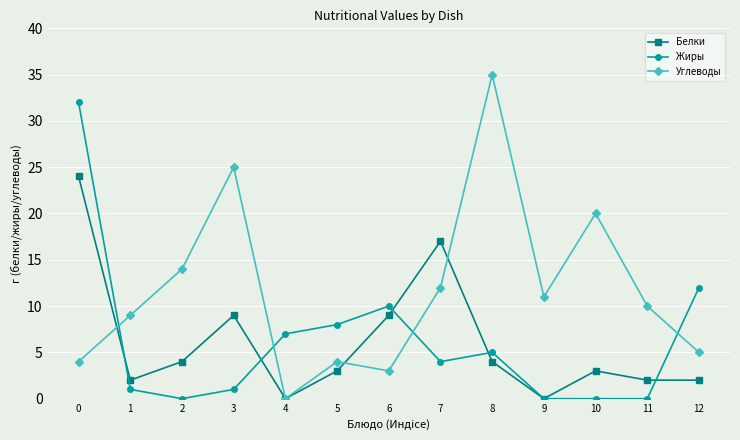

Does the chart display data point markers on the line(s)?

Yes